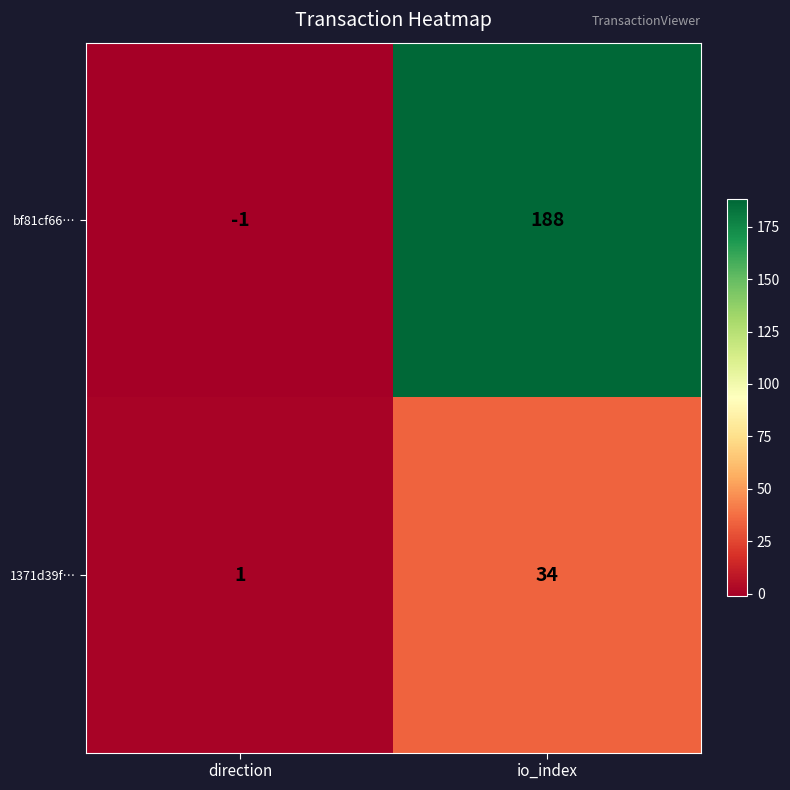

Reading left to right, transcribe all the data shown in this chart.

bf81cf66…: direction=-1	io_index=188
1371d39f…: direction=1	io_index=34